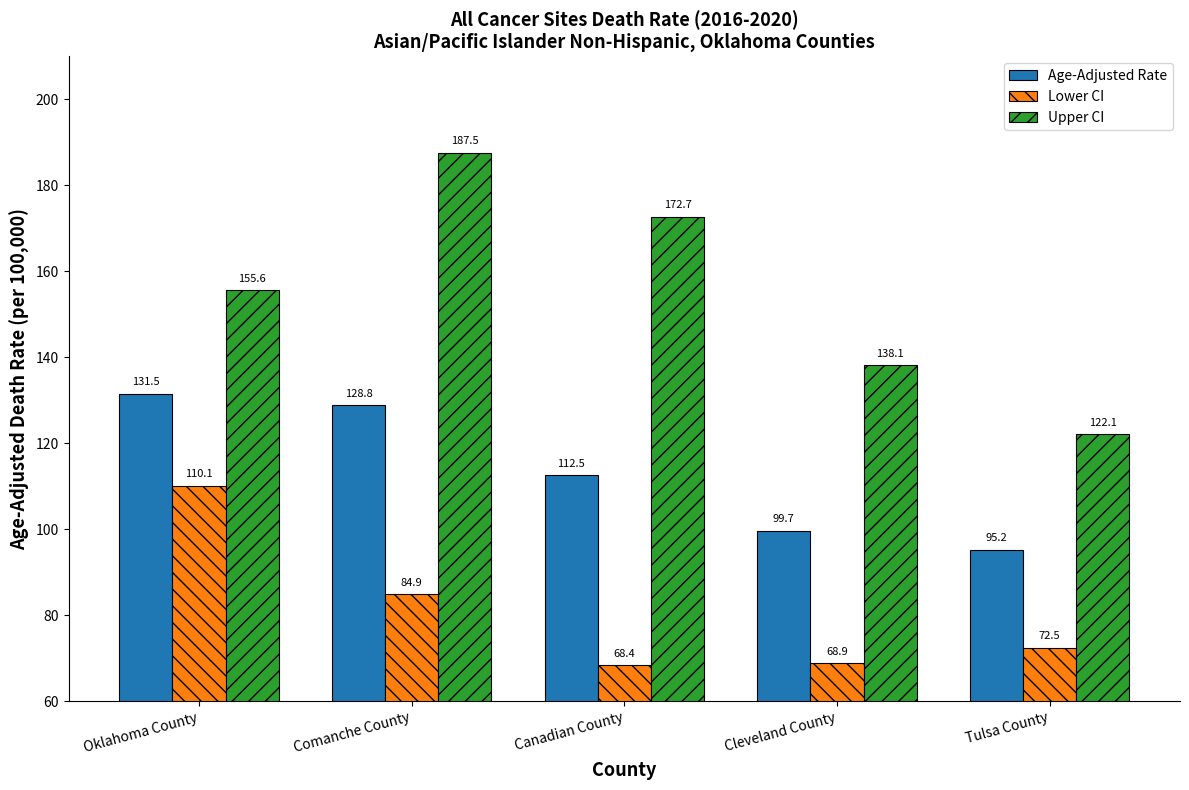

What is the difference between the second highest and second lowest values in the Lower CI series?

16.0